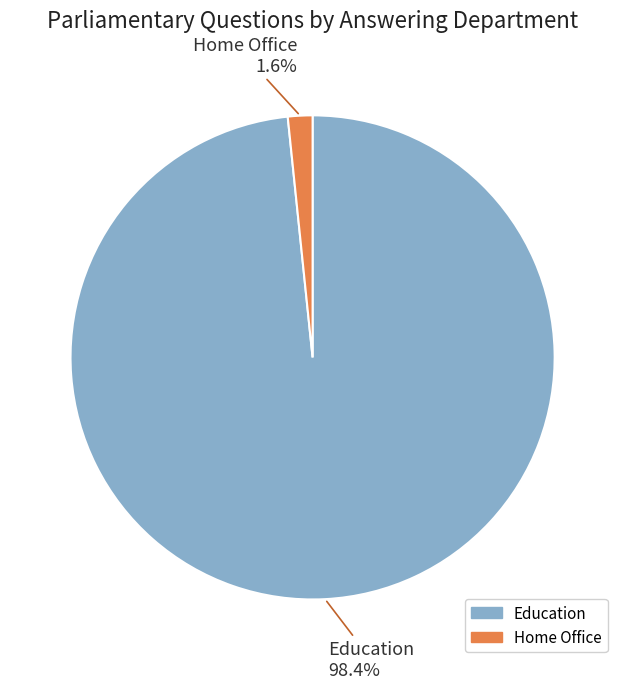

To the nearest percent, what is the average slice percentage?

50%